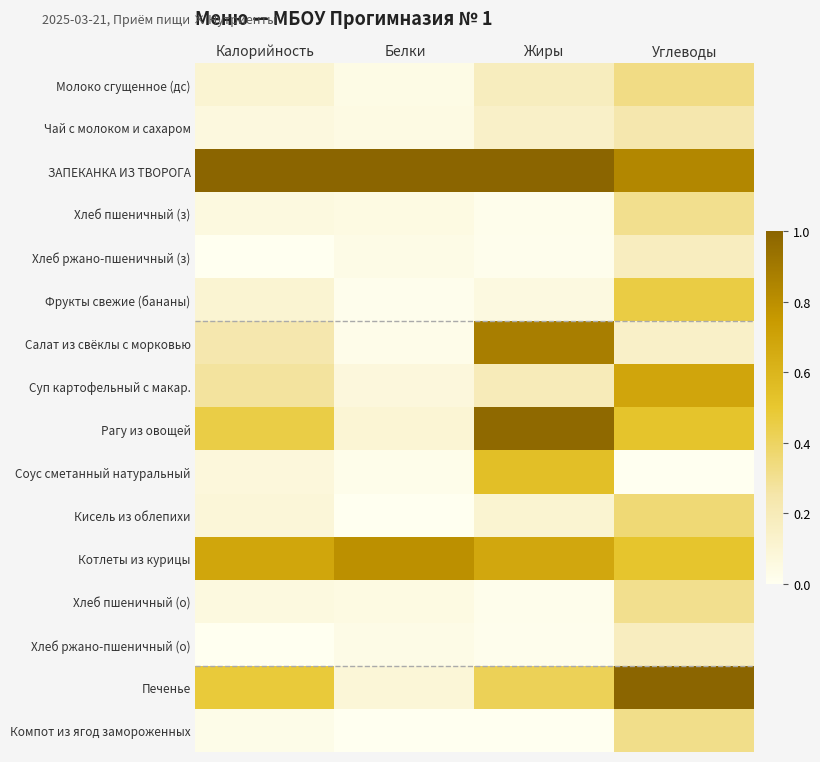

Which label corresponds to the smallest value in the chart?

Калорийность